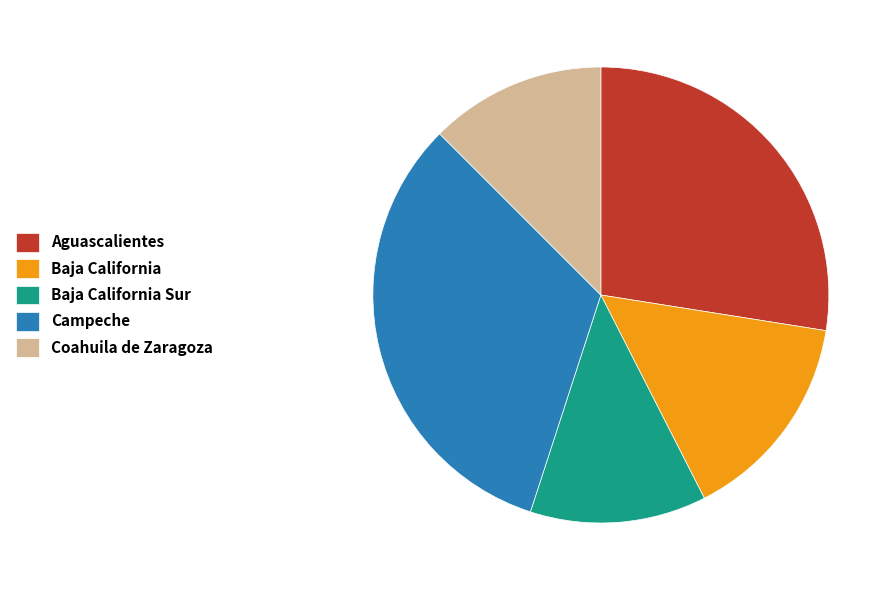

The Campeche slice represents 32% of the pie. True or false?

True